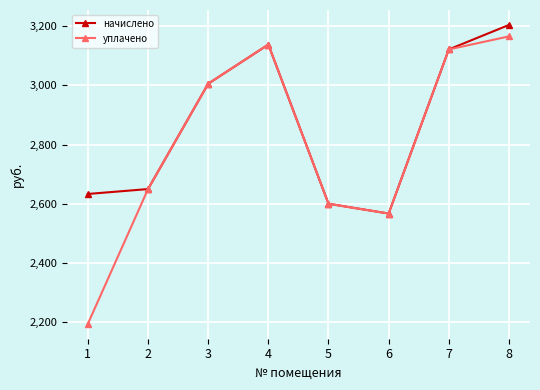

Which series has the widest spread of values?

уплачено